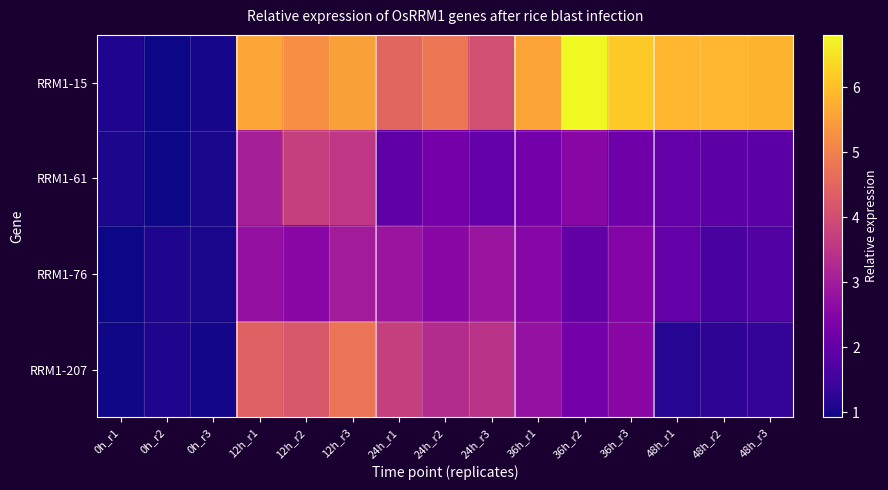

Which category has the lowest value across all series?

0h_r1